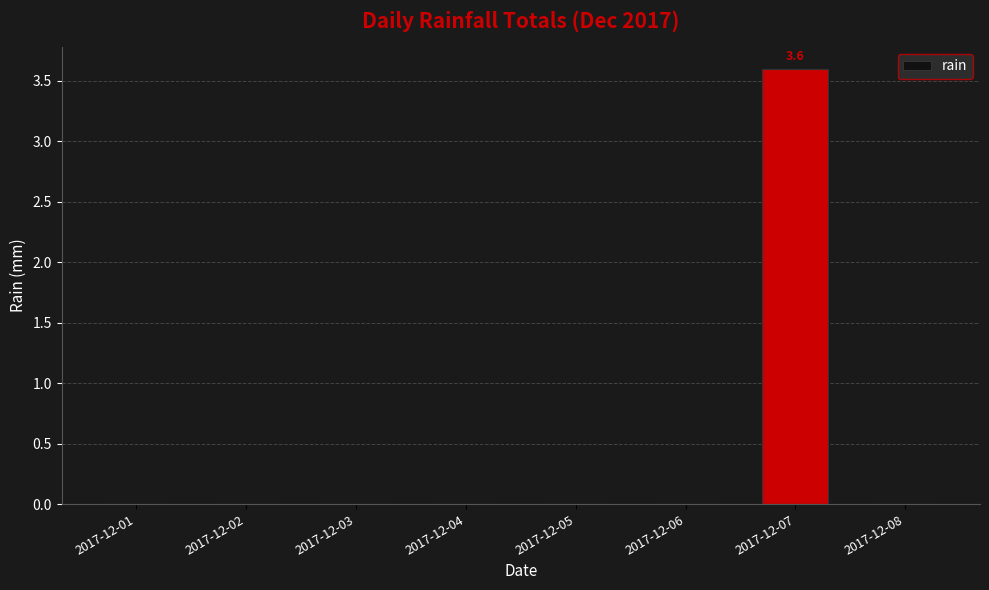

The value at 2017-12-07 is 3.6. True or false?

True